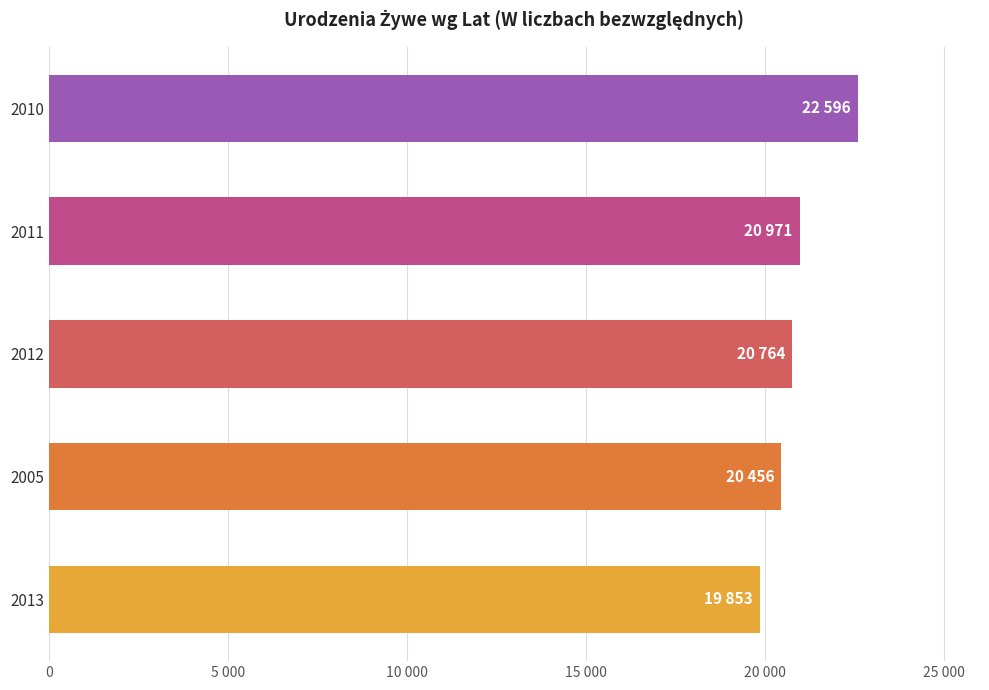

Are the bars horizontal?

Yes